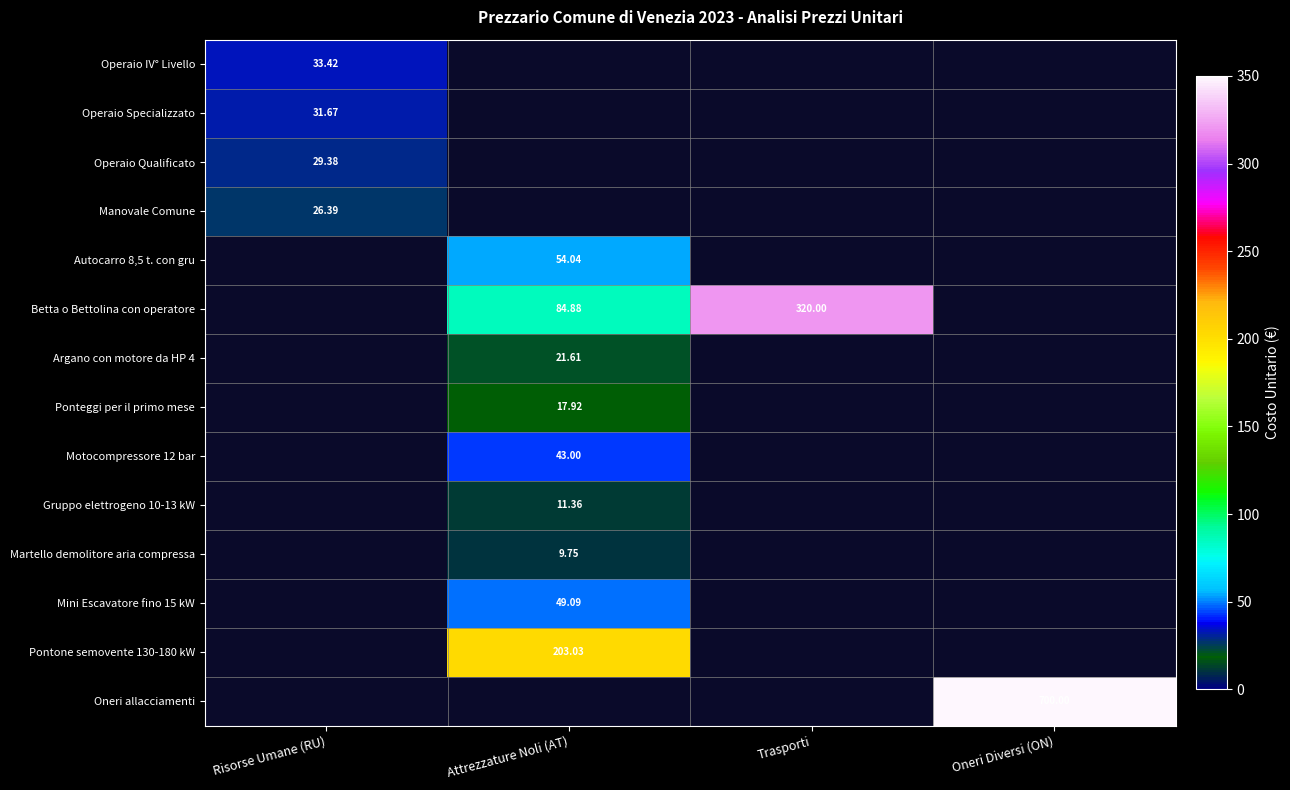

How many categories are shown in the chart?

4